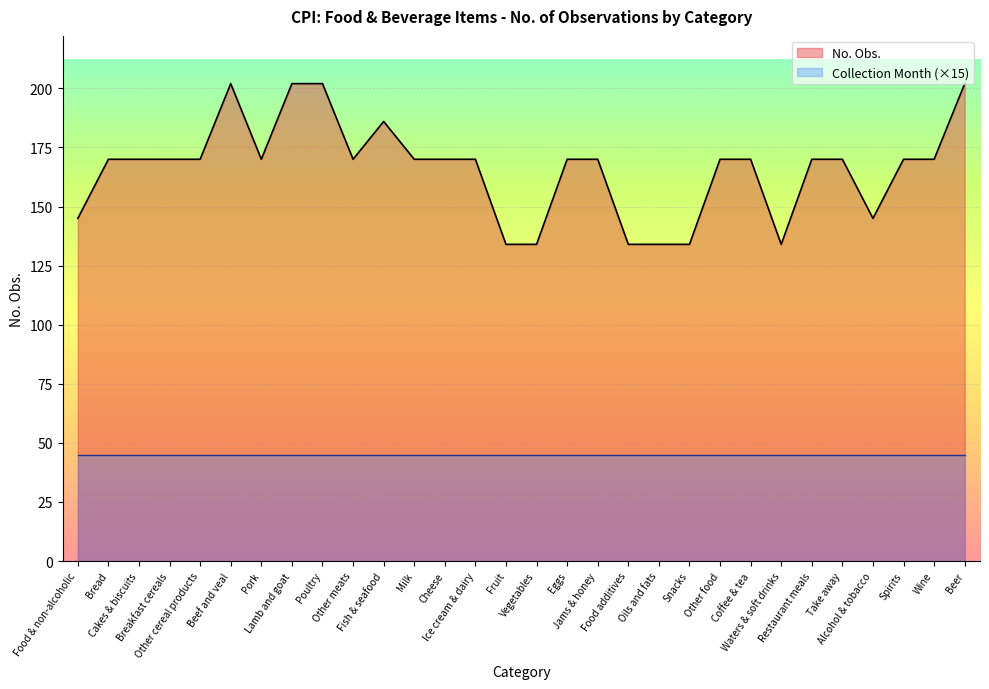

List the labels in order of value, largest first.

Beef and veal, Lamb and goat, Poultry, Beer, Fish & seafood, Bread, Cakes & biscuits, Breakfast cereals, Other cereal products, Pork, Other meats, Milk, Cheese, Ice cream & dairy, Eggs, Jams & honey, Other food, Coffee & tea, Restaurant meals, Take away, Spirits, Wine, Food & non-alcoholic, Alcohol & tobacco, Fruit, Vegetables, Food additives, Oils and fats, Snacks, Waters & soft drinks